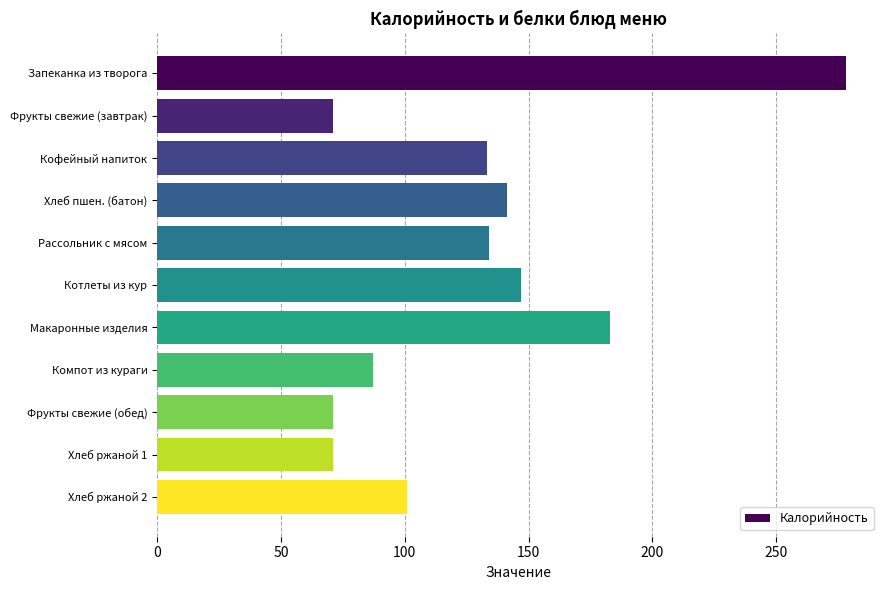

What position from the bottom is Кофейный напиток?

9